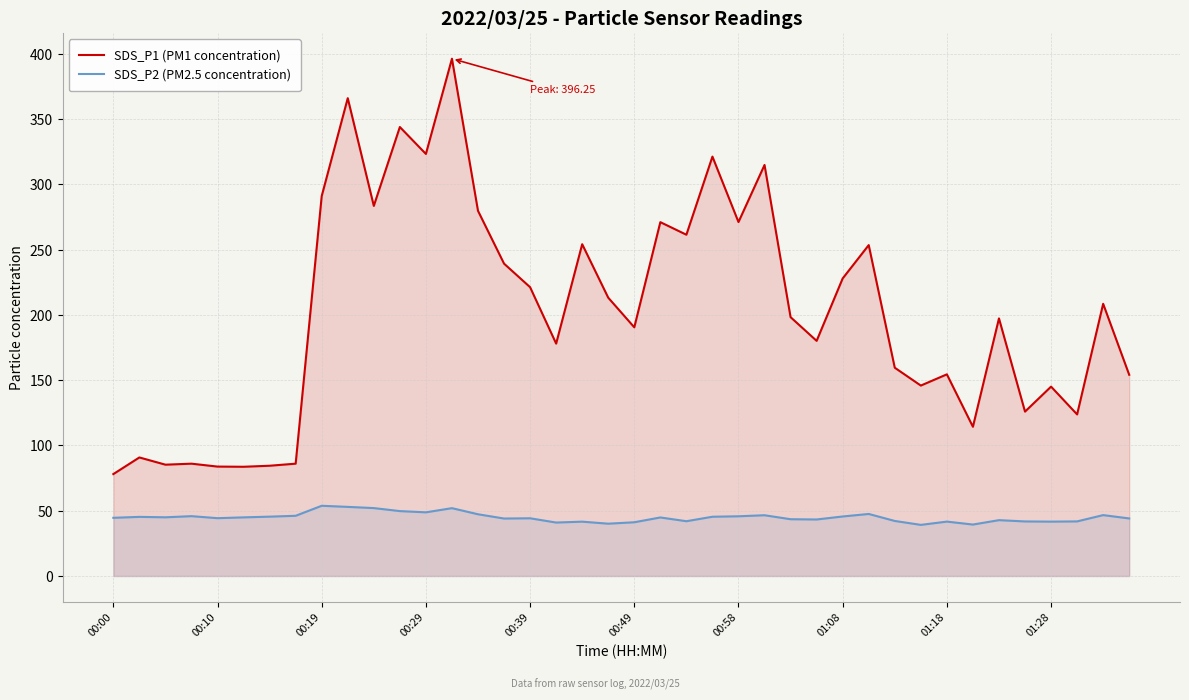

What is the total value across all series at 14?

327.0